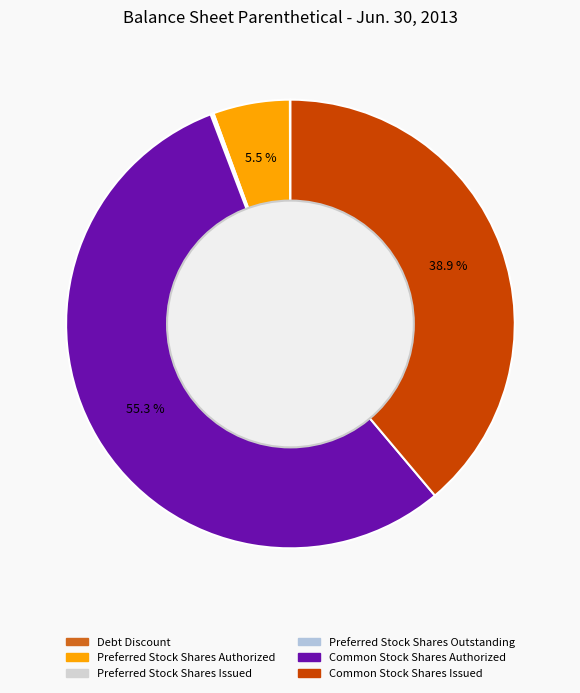

Which slice is the smallest?

Debt Discount